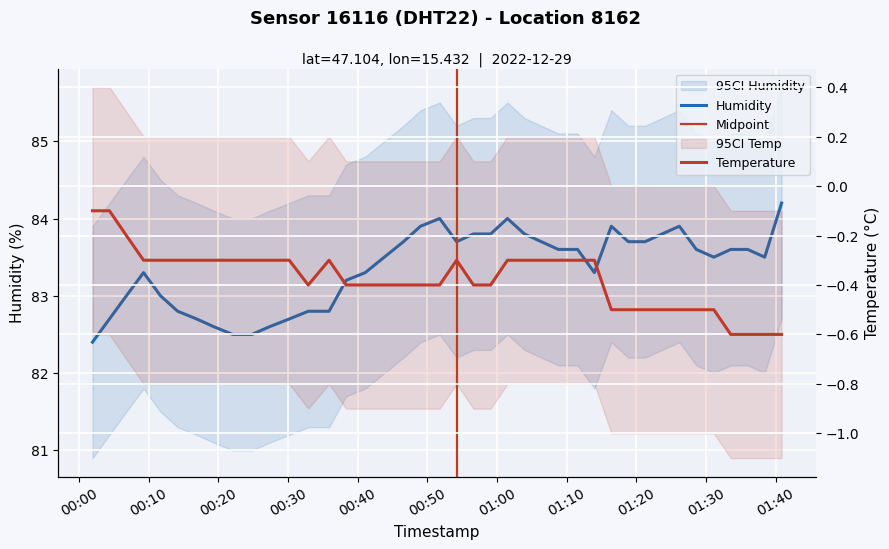

In temperature, how many points are higher than both neighbors (excluding endpoints)?

2